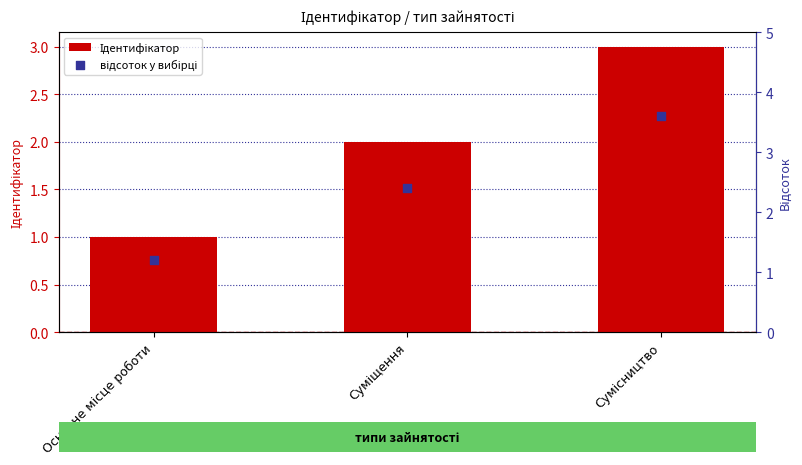

Which series has the largest total across all categories?

відсоток у вибірці